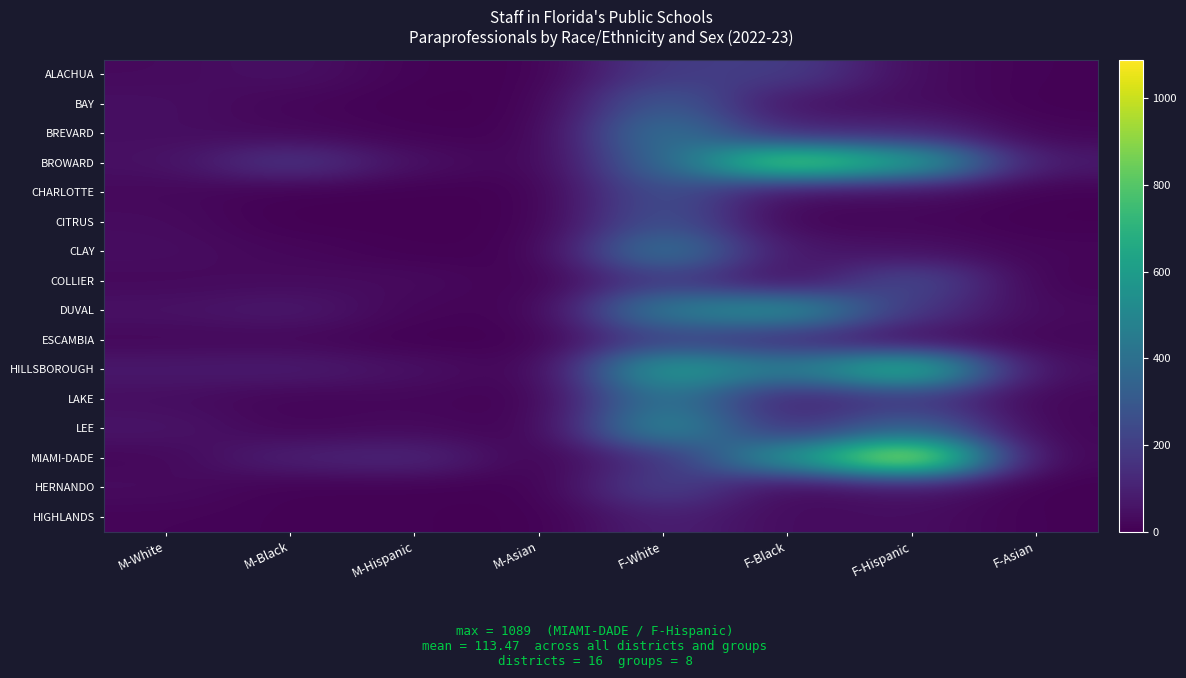

At F-Asian, list the series in order from smallest to largest.

CITRUS, HERNANDO, BAY, CHARLOTTE, HIGHLANDS, ALACHUA, COLLIER, MIAMI-DADE, LEE, BREVARD, CLAY, ESCAMBIA, LAKE, DUVAL, HILLSBOROUGH, BROWARD